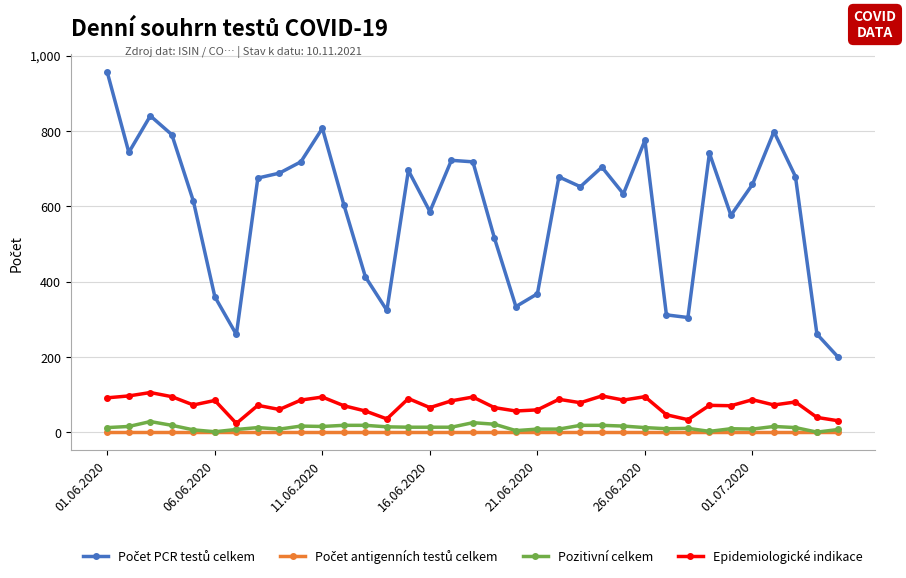

At how many categories does at least one series exceed 483?

25